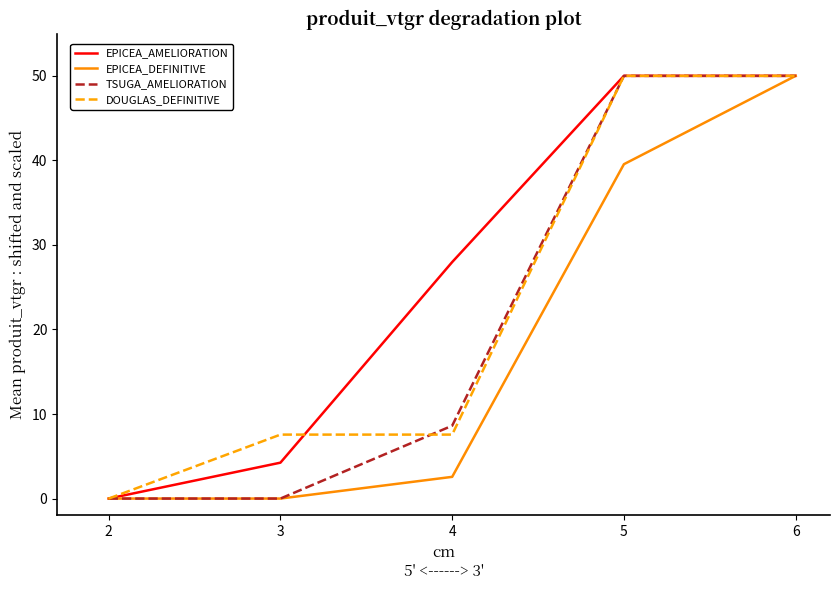

Which series changed the most between 4 and 5?

DOUGLAS_DEFINITIVE